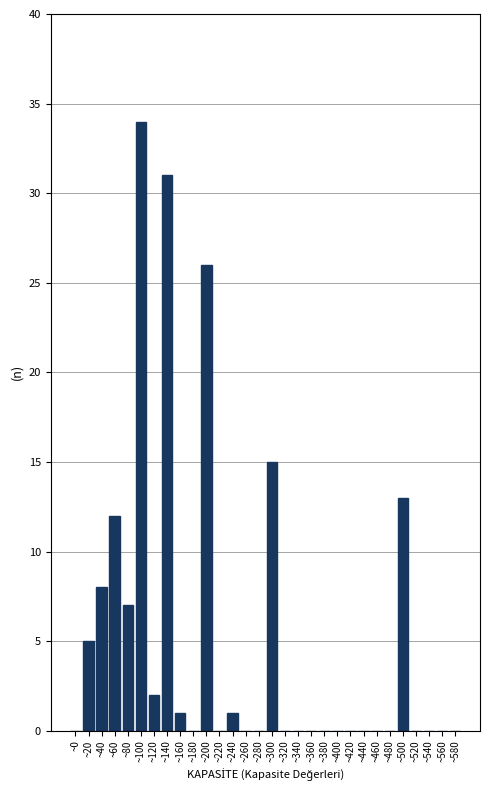

Reading right to left, what are all the values shown in this chart?

~580=0	~560=0	~540=0	~520=0	~500=13	~480=0	~460=0	~440=0	~420=0	~400=0	~380=0	~360=0	~340=0	~320=0	~300=15	~280=0	~260=0	~240=1	~220=0	~200=26	~180=0	~160=1	~140=31	~120=2	~100=34	~80=7	~60=12	~40=8	~20=5	~0=0